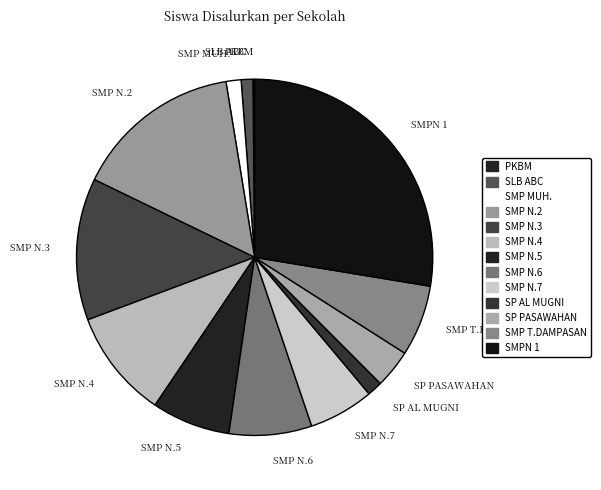

Combined, do SMP N.3 and SP AL MUGNI account for over 50%?

No